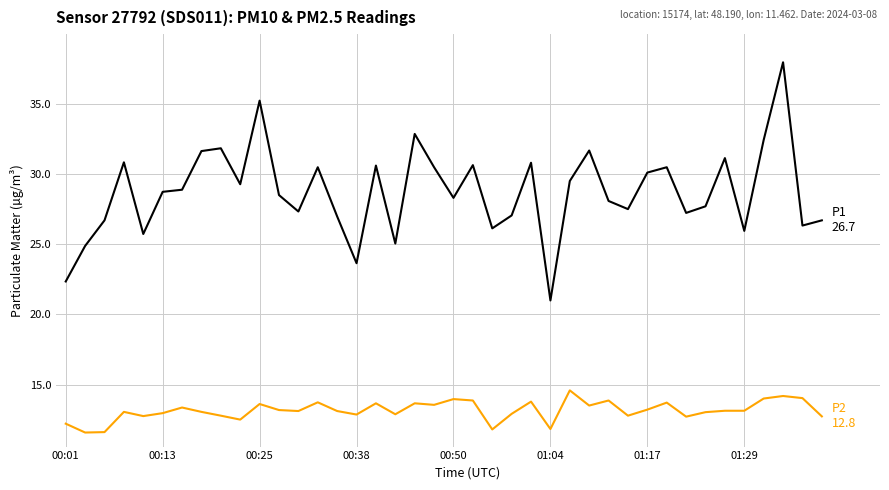

What is the maximum value shown in the chart?

38.0